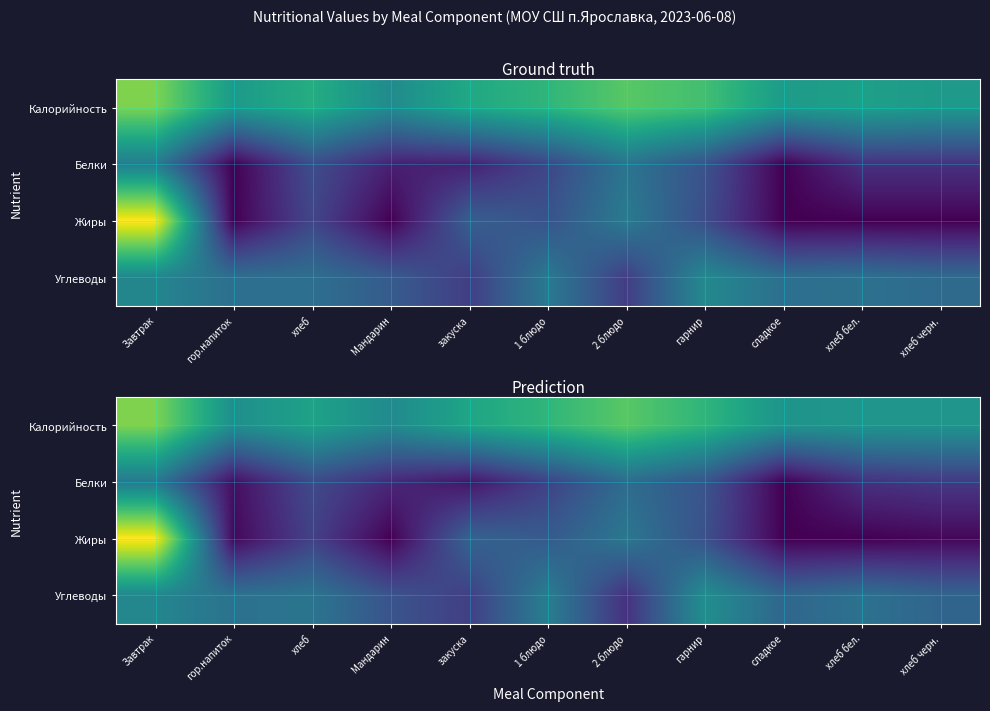

Count the number of categories in the chart.

11